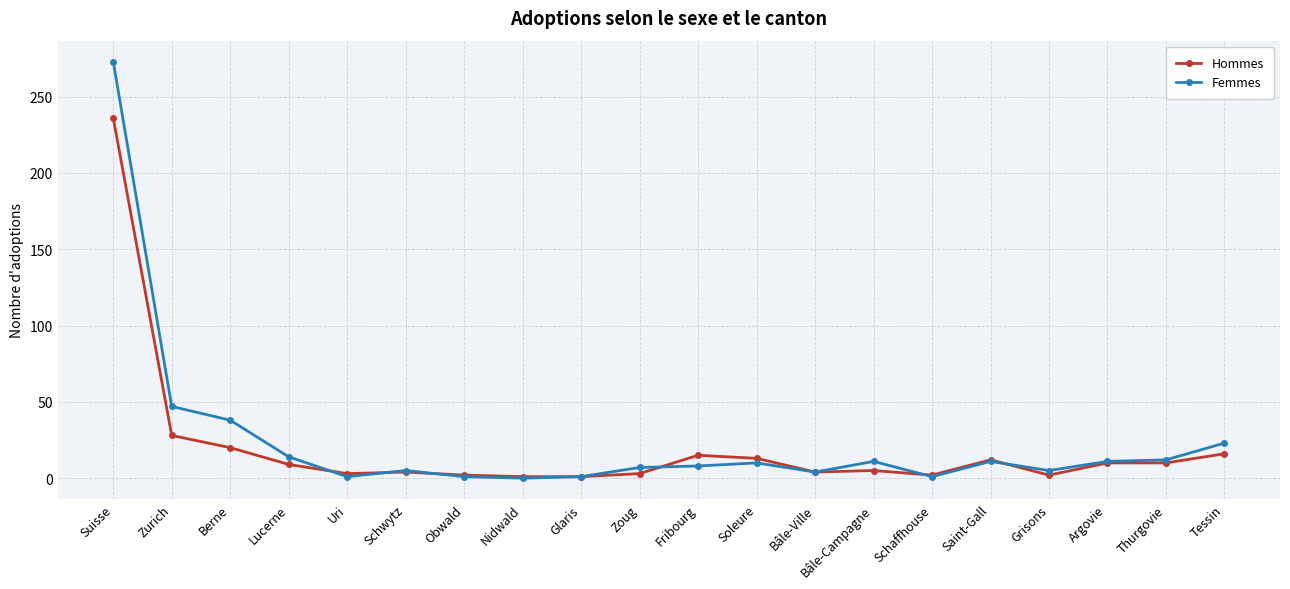

True or false: Hommes has a value of 1 at Nidwald.

True